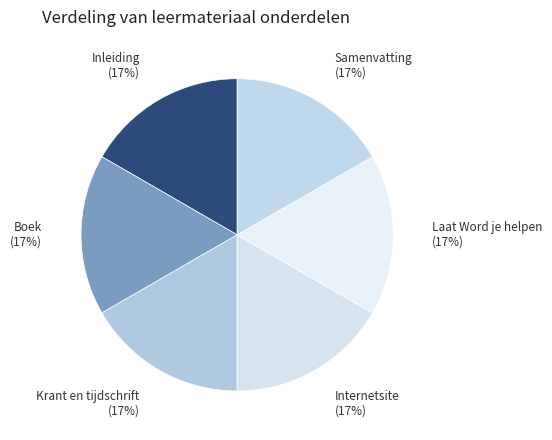

To the nearest percent, what is the average slice percentage?

17%